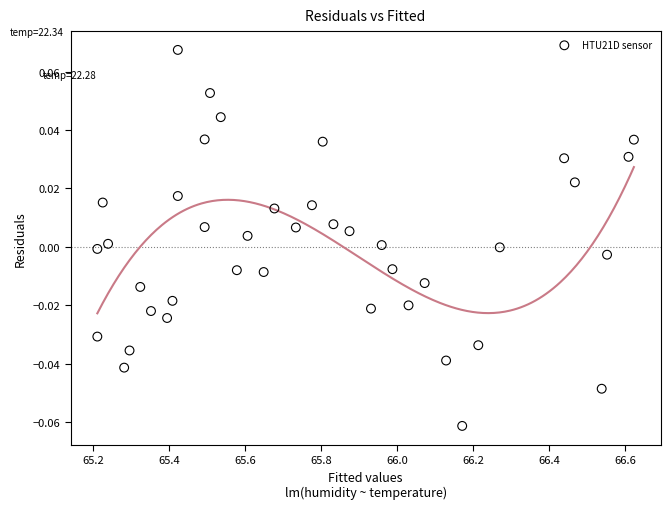

What is the range of X values (max minus min)?

1.4